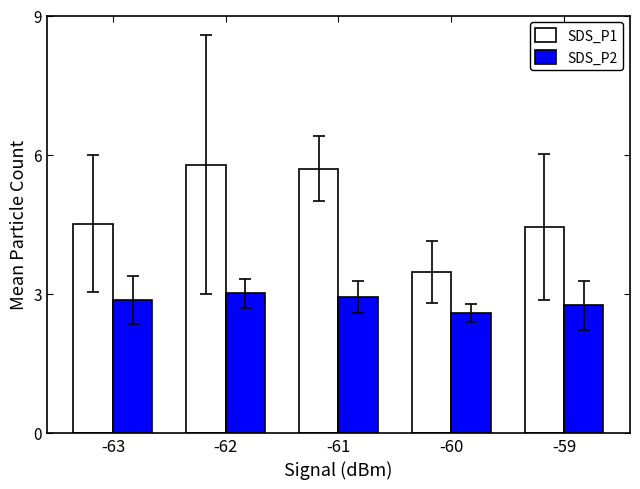

What is the smallest value displayed?

2.6